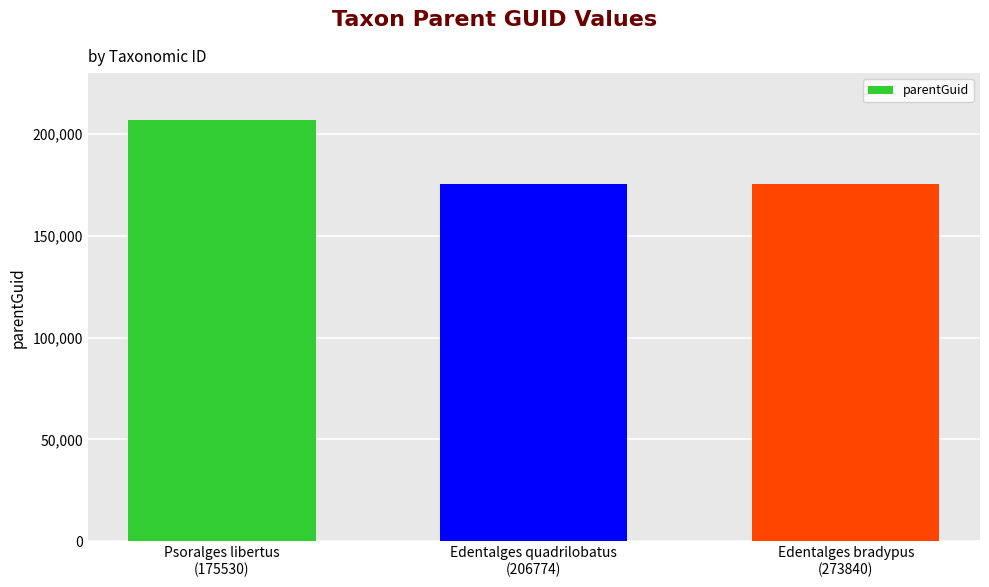

Is it true that the value at Psoralges libertus
(175530) is 274346?

False